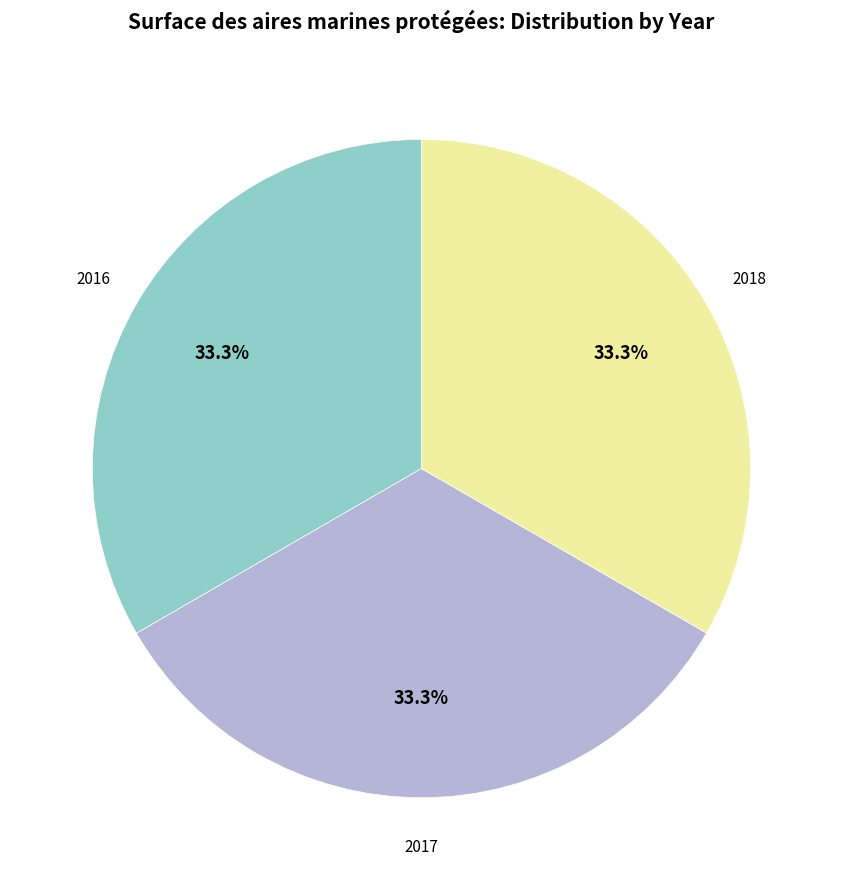

Is there a majority slice in this chart?

No